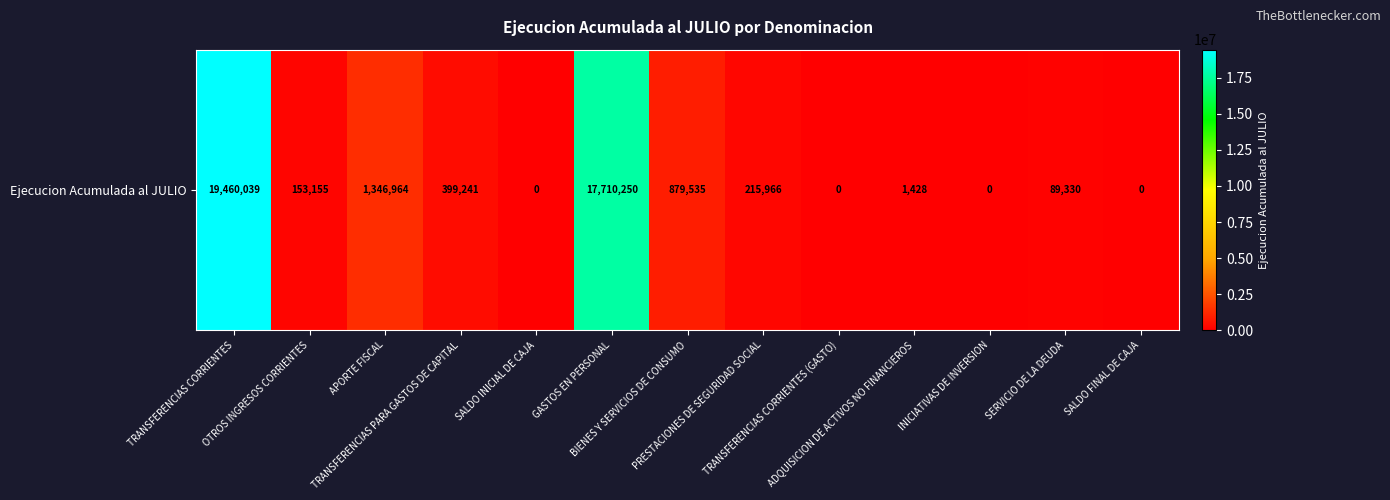

What is the change in value from TRANSFERENCIAS CORRIENTES to ADQUISICION DE ACTIVOS NO FINANCIEROS?

-19458611